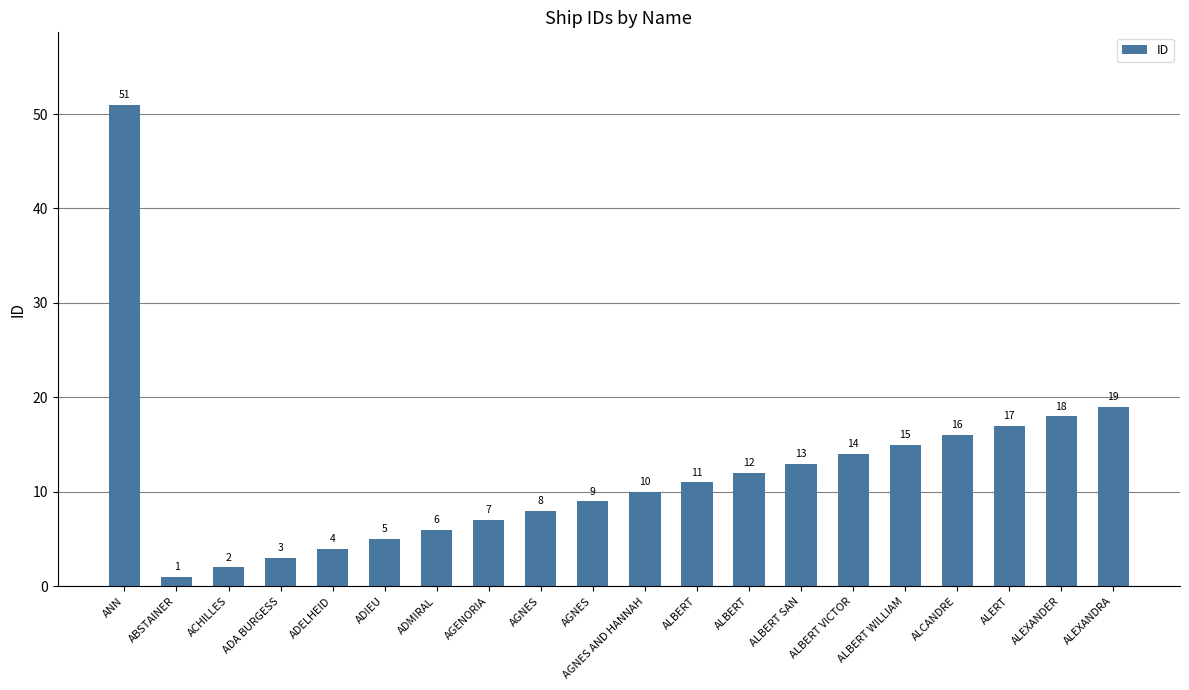

What is the greatest value displayed?

51